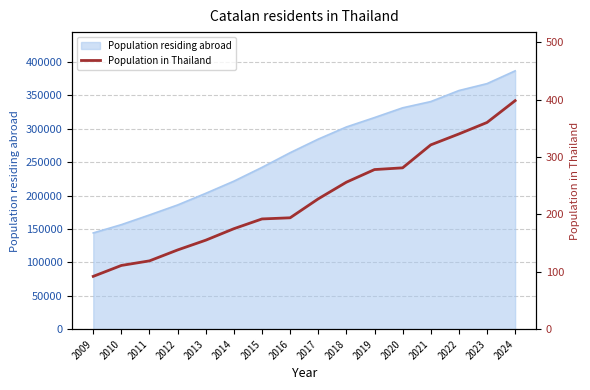

How many data points are above 227?

7